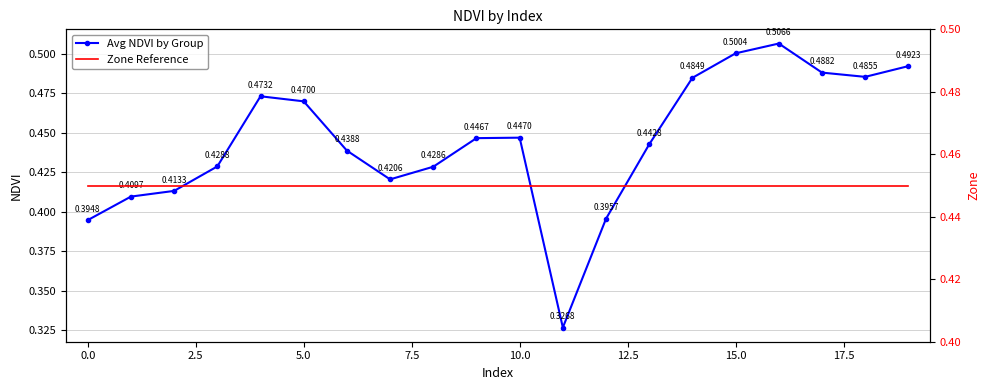

In Avg NDVI by Group, how many points are higher than both neighbors (excluding endpoints)?

3